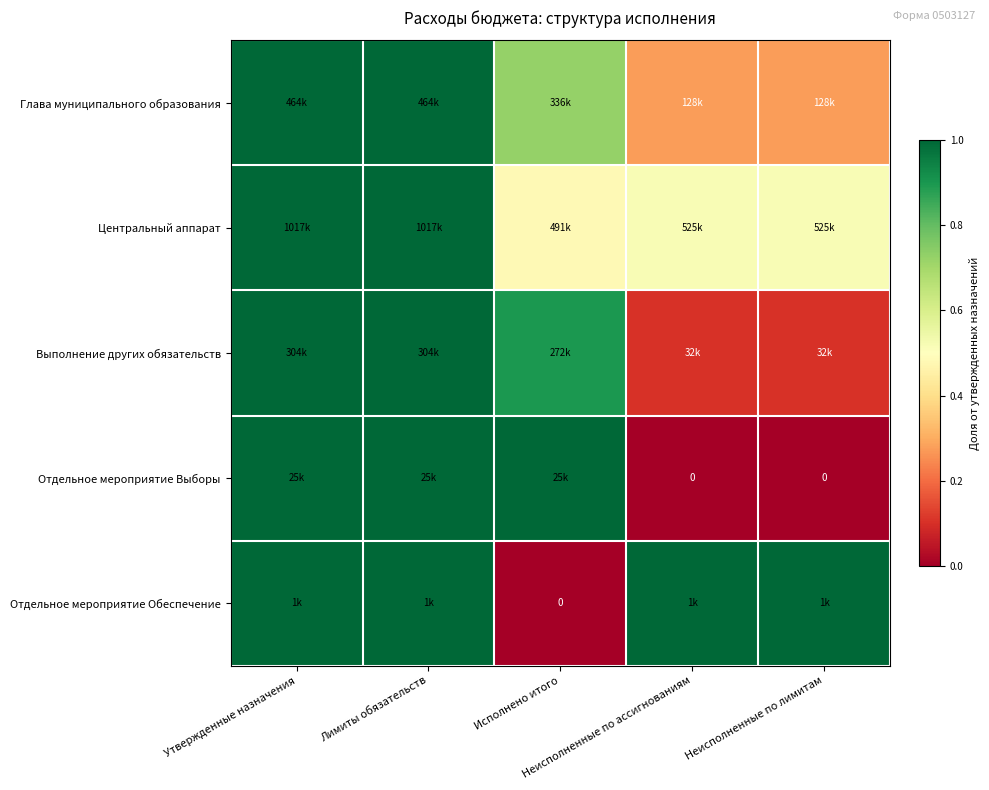

The Отдельное мероприятие Выборы series shows 1.6 at Исполнено итого. True or false?

False